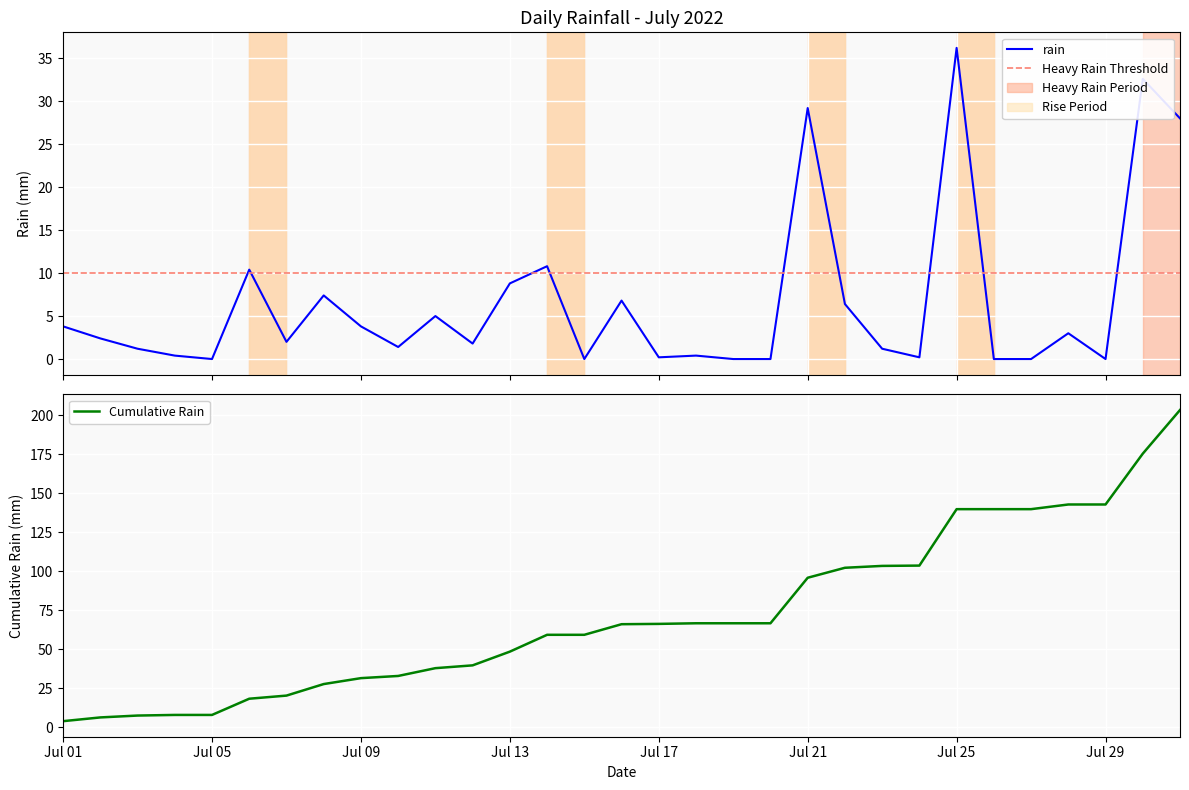

What is the maximum value for rain?

36.2